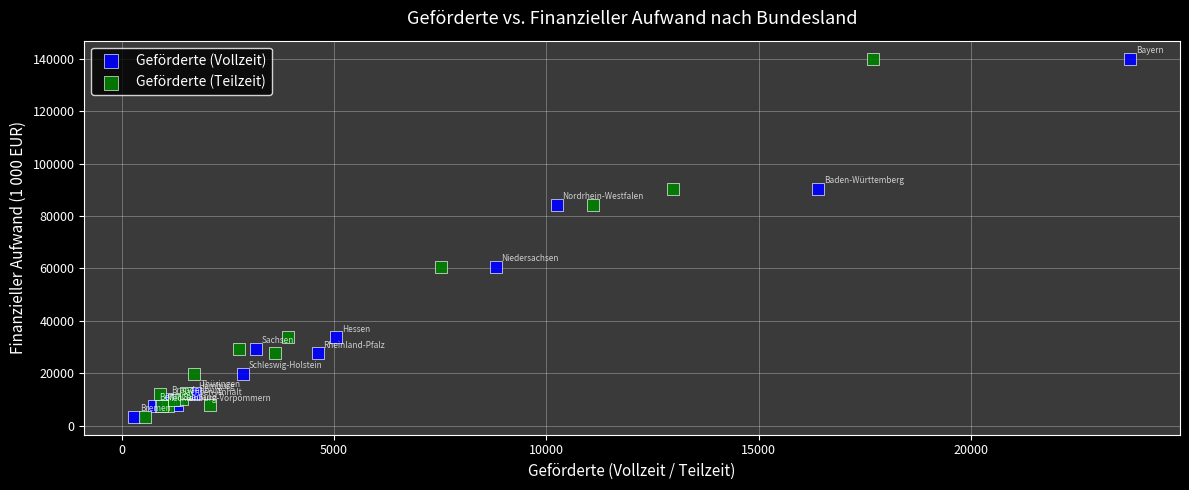

What are all the series names shown in the legend?

Geförderte (Vollzeit), Geförderte (Teilzeit)